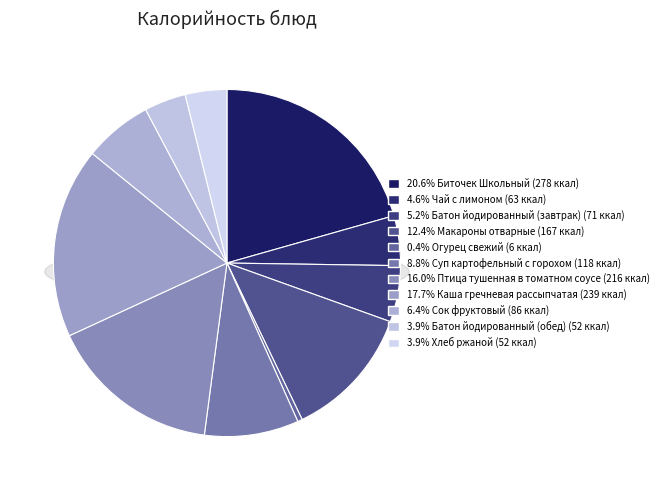

How many segments does this pie chart have?

11